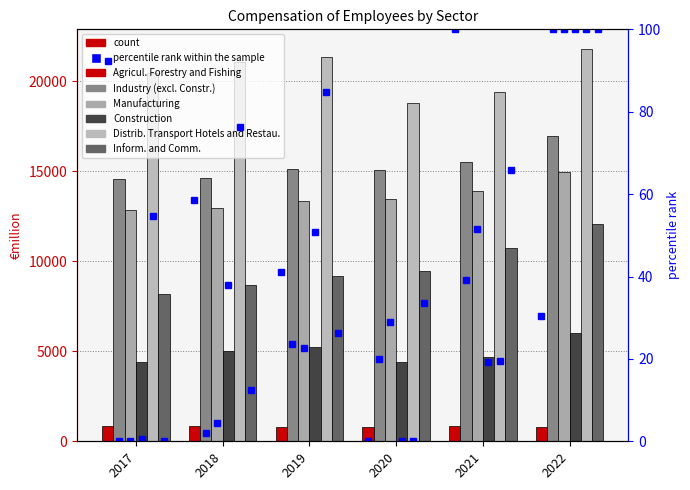

Reading left to right, what are all the values shown in this chart?

Agricul. Forestry and Fishing: 864.6	829.4	811.1	768.2	872.6	800.1
Industry (excl. Constr.): 14574.8	14621.9	15136.5	15048.3	15509.4	16959.4
Manufacturing: 12862.8	12955.4	13332.4	13462.3	13930.4	14935.2
Construction: 4408.0	5008.4	5216.9	4399.4	4708.9	6005.5
Distrib. Transport Hotels and Restau.: 20434.8	21086.3	21334.9	18798.5	19385.0	21794.3
Inform. and Comm.: 8175.3	8662.5	9194.8	9485.2	10739.4	12069.5